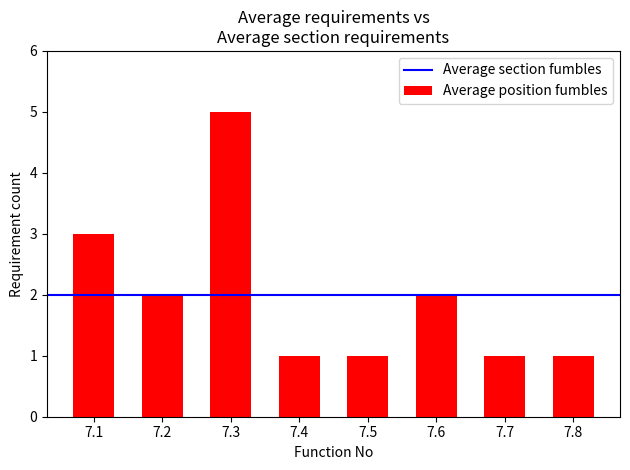

What is the value of the 5th bar from the left?

1